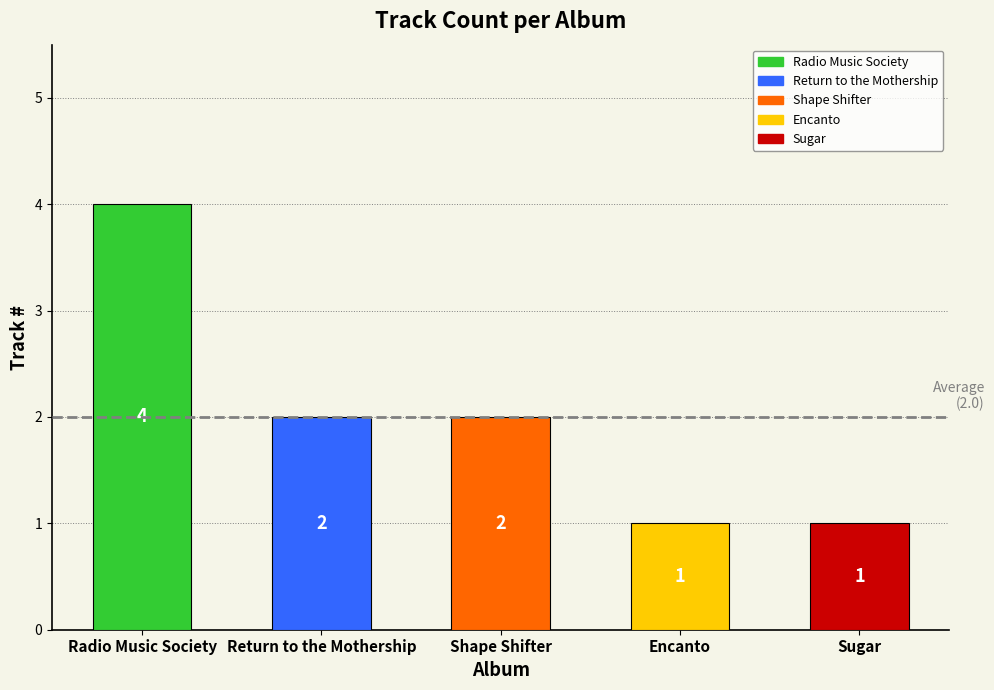

What is the minimum value shown in the chart?

1